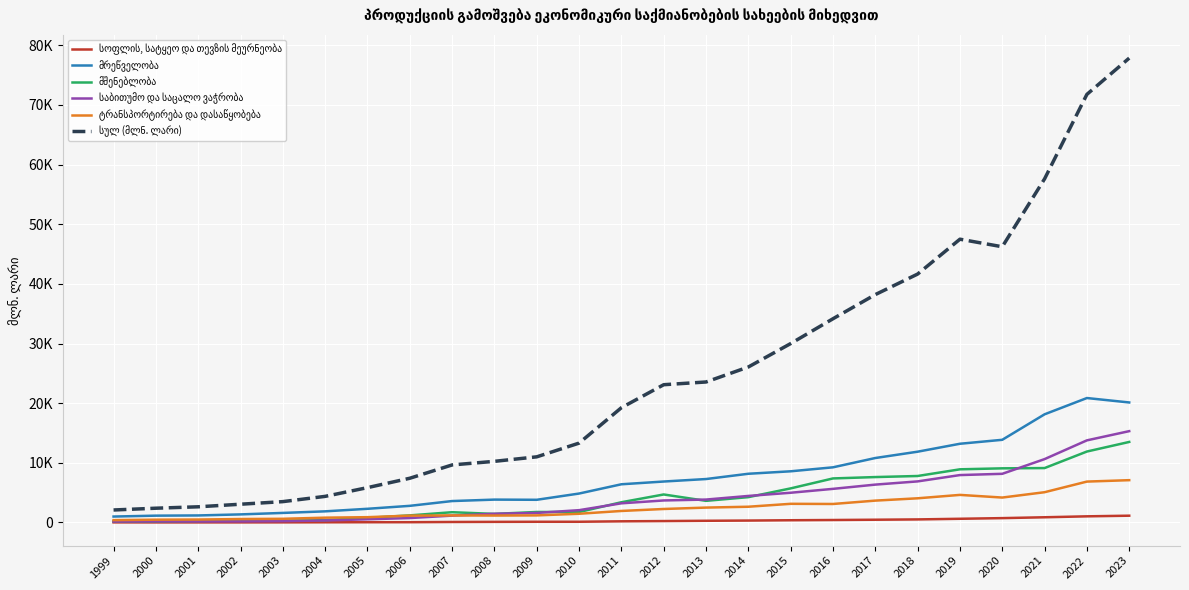

What is the smallest value displayed?

9.2